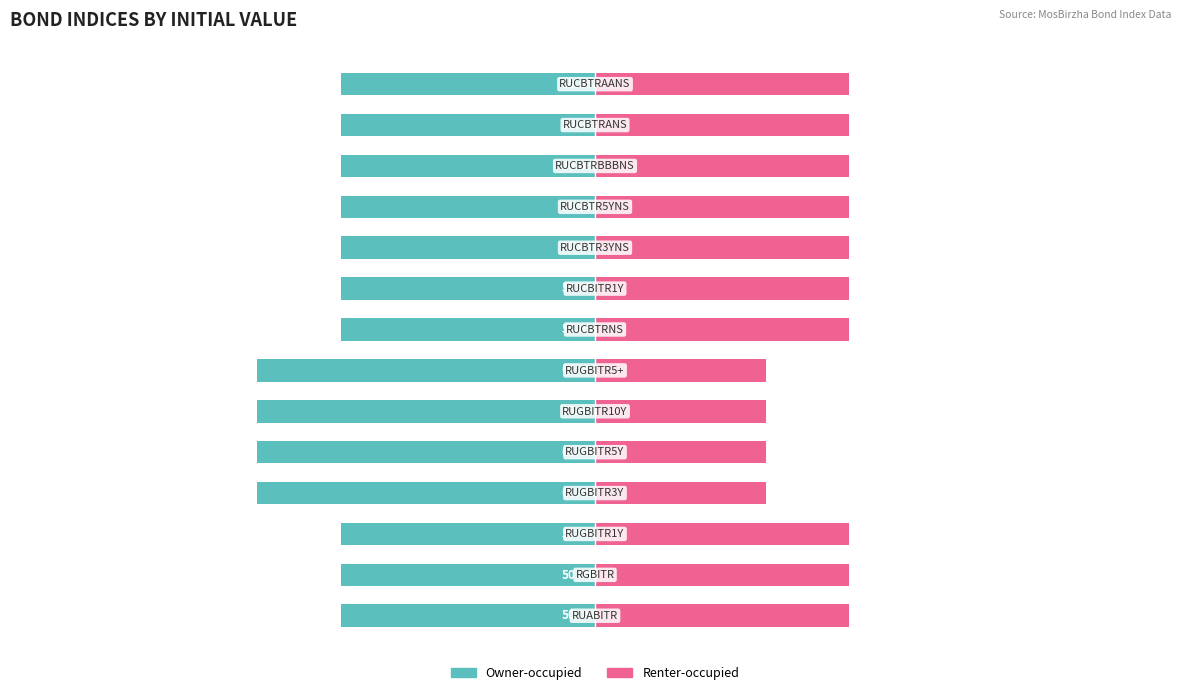

What are all the series names shown in the legend?

Owner-occupied, Renter-occupied